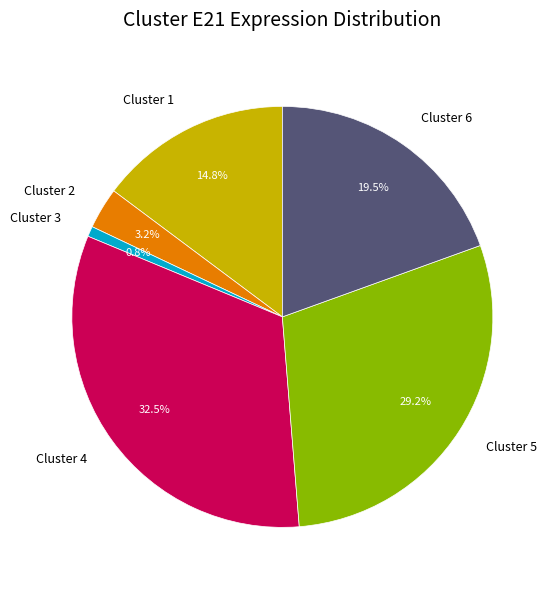

Combined, what portion of the pie is Cluster 5 and Cluster 6?

48.7%